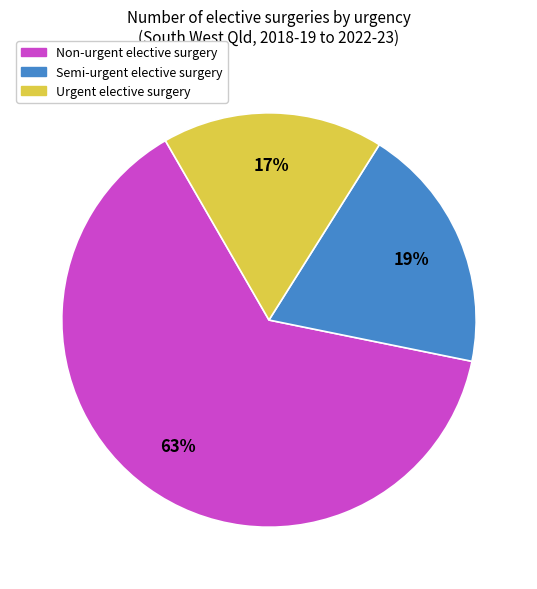

True or false: Urgent elective surgery accounts for 17% of the total.

True